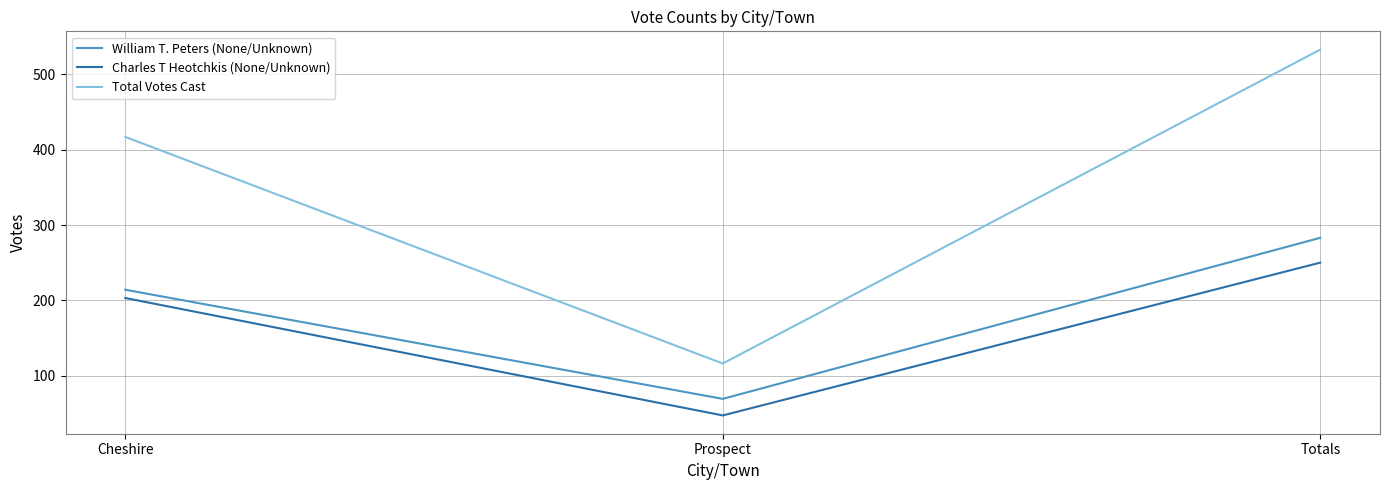

List the series in order of their peak value, highest first.

Total Votes Cast, William T. Peters (None/Unknown), Charles T Heotchkis (None/Unknown)